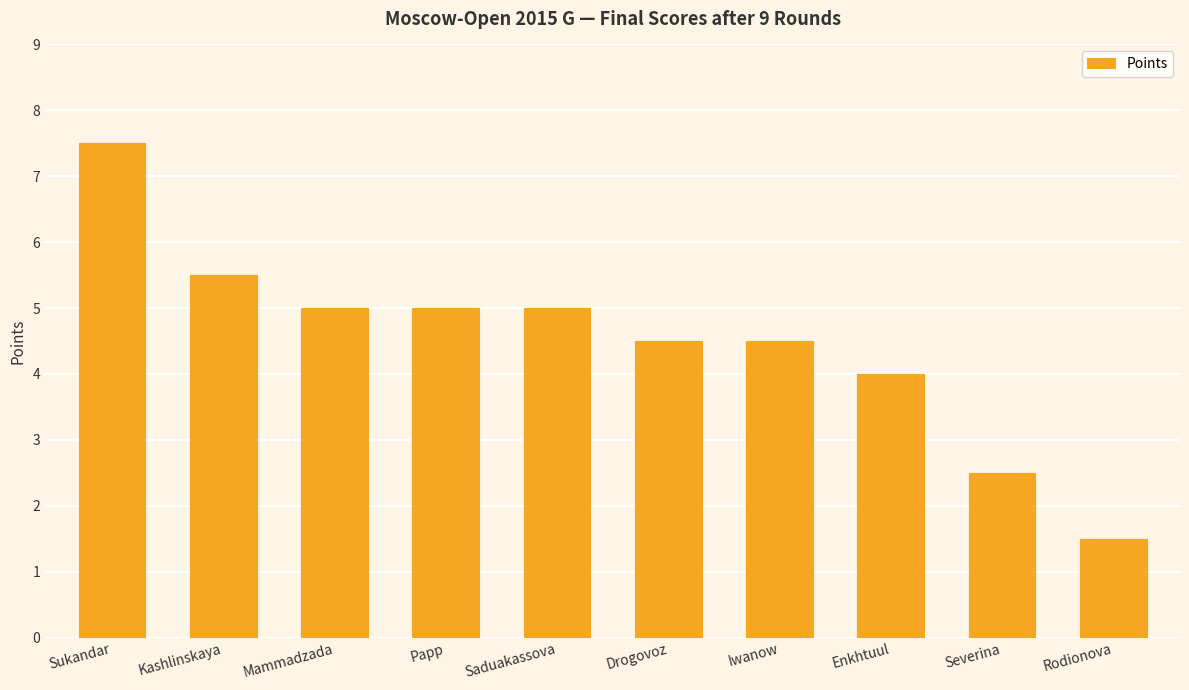

Reading left to right, extract all data points from this chart.

7.5	5.5	5.0	5.0	5.0	4.5	4.5	4.0	2.5	1.5